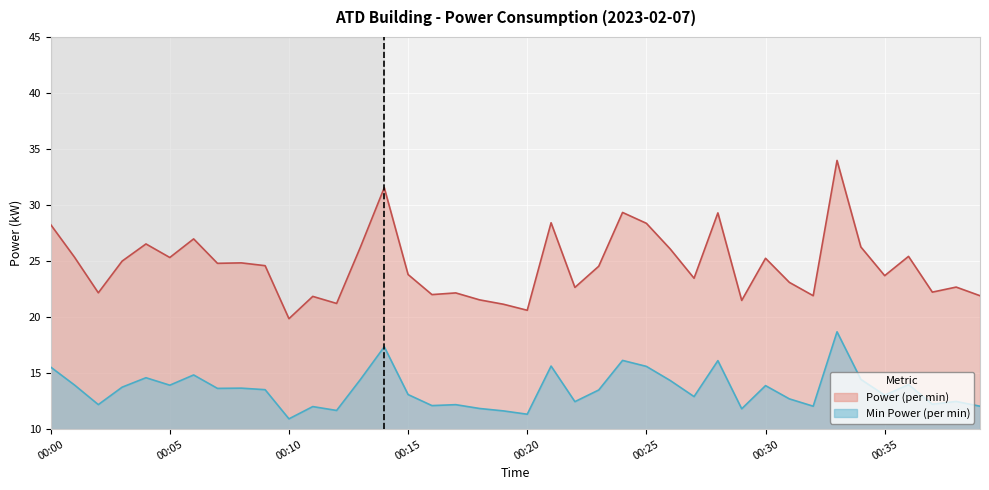

What is the sum of the values at 00:30 and 00:39?

25.9